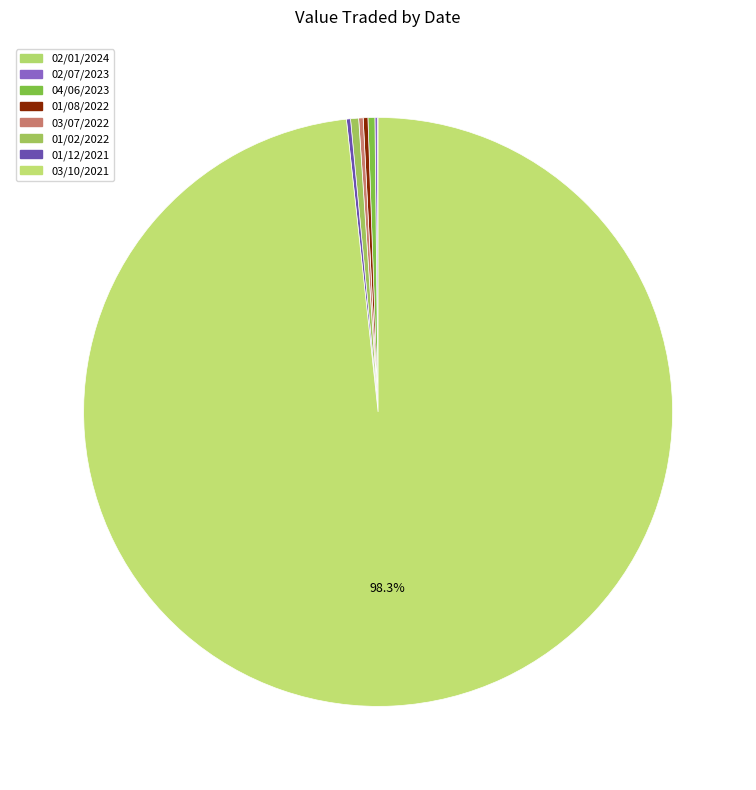

Which category accounts for the majority?

03/10/2021